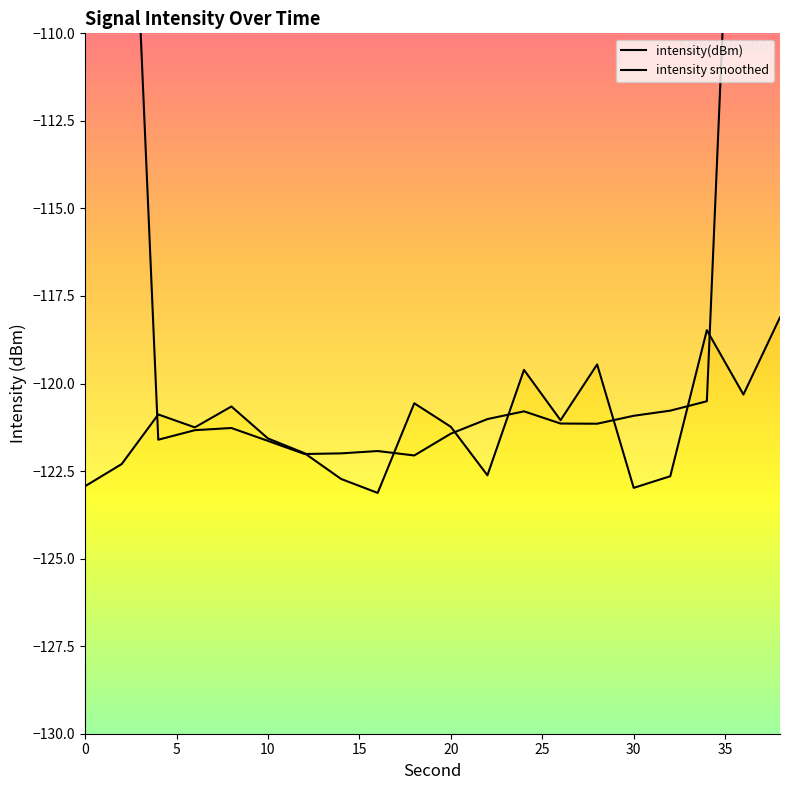

How many times do intensity smoothed and intensity(dBm) cross each other?

8